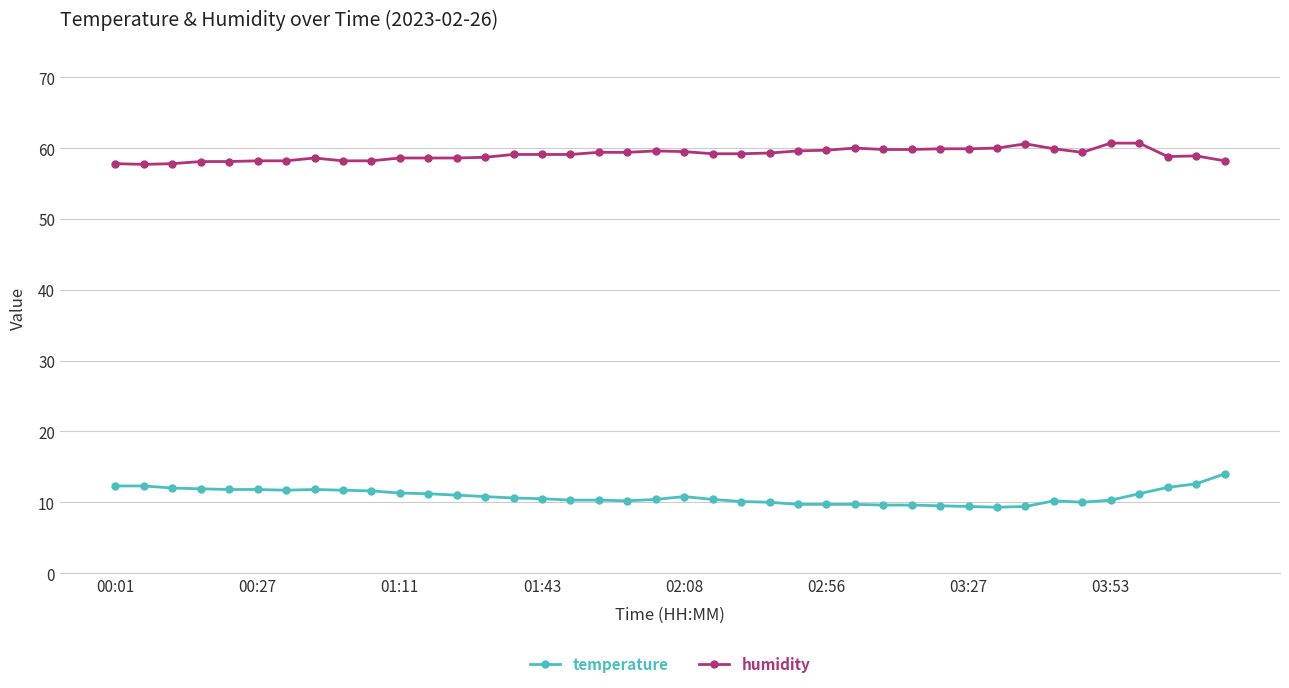

What are all the series names shown in the legend?

temperature, humidity